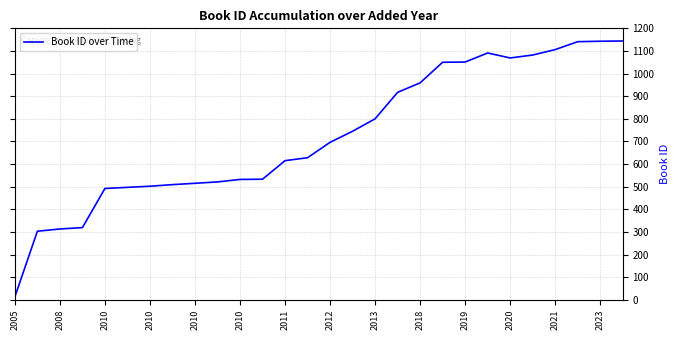

What is the difference between the maximum and minimum values?

1131